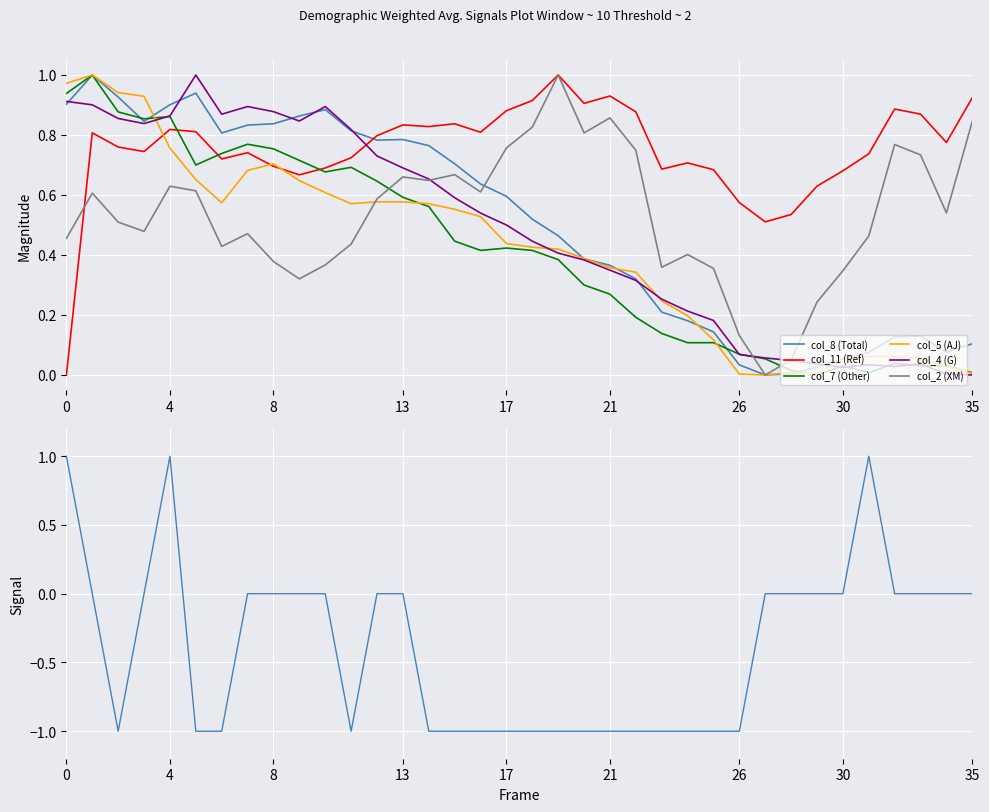

Which series changed the most between  and ?

col_2 (XM)